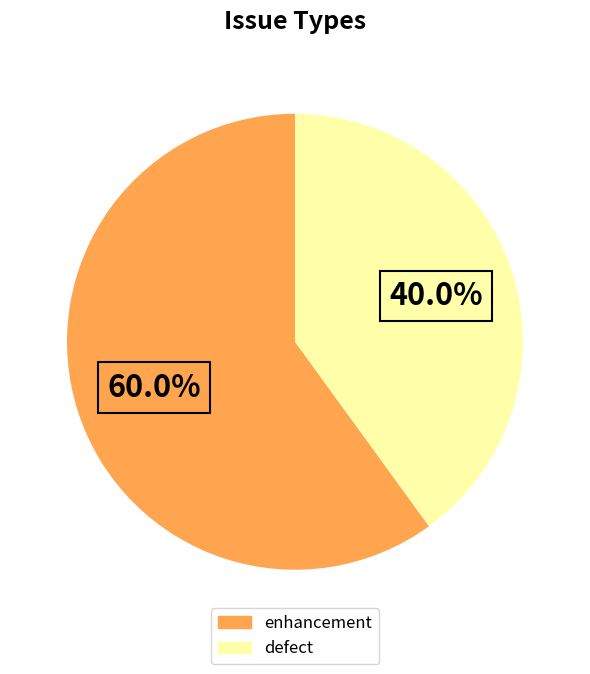

Is there any slice that represents more than half of the pie?

Yes